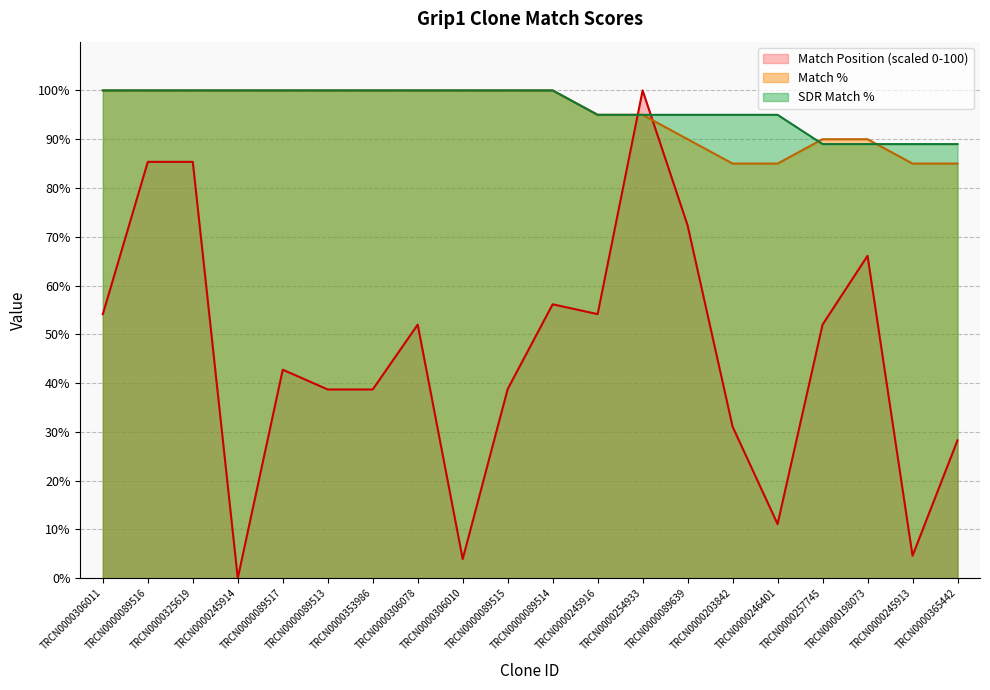

What is the difference between the maximum and minimum values in the Match Position series?

100.0